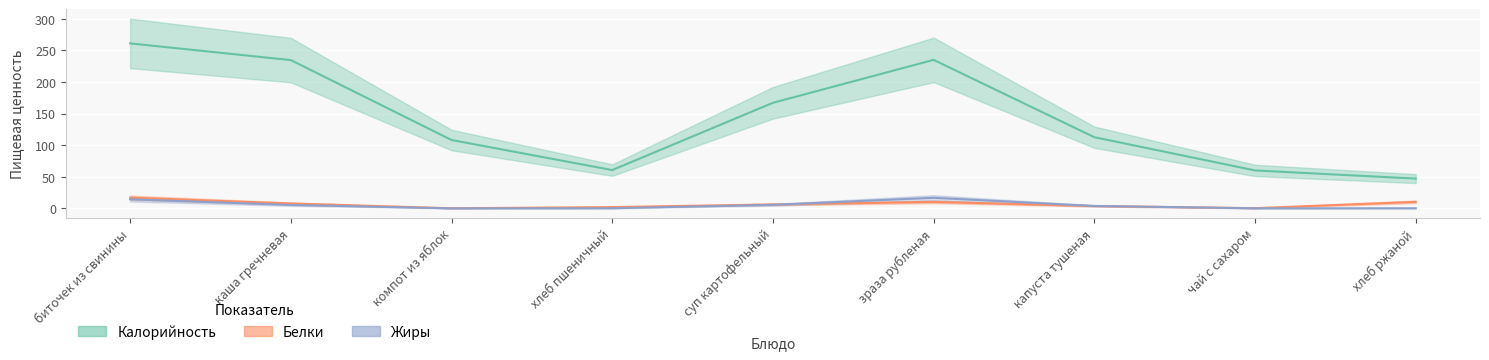

How many times do Жиры and Белки cross each other?

2